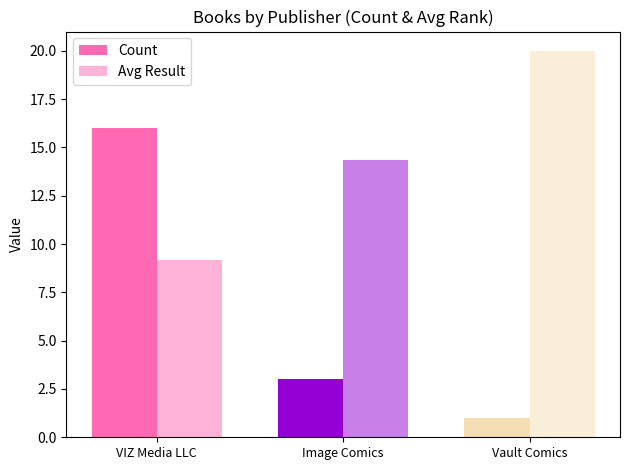

How many categories are shown in the chart?

3